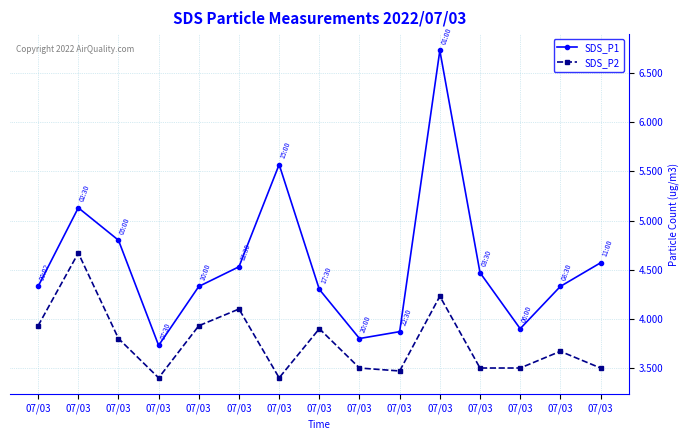

The value of SDS_P1 at 07/03 is 7.8. True or false?

False